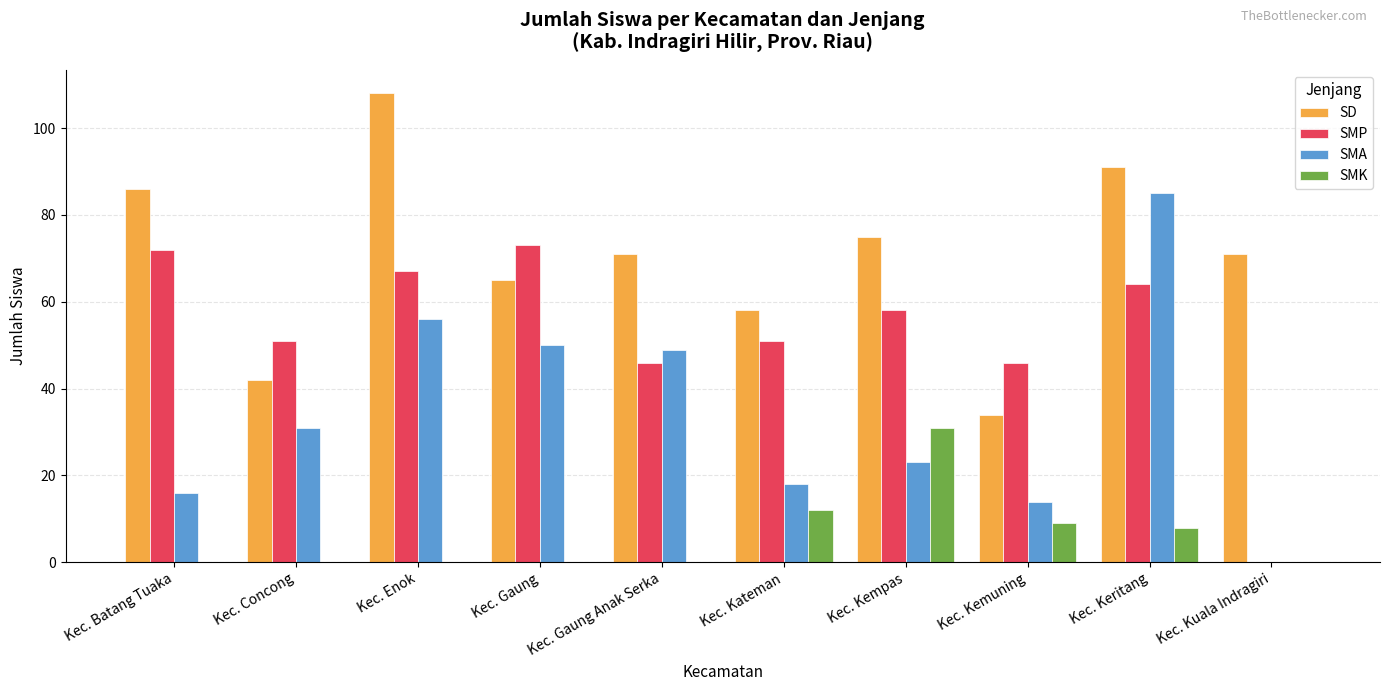

What is the maximum value for SMK?

31